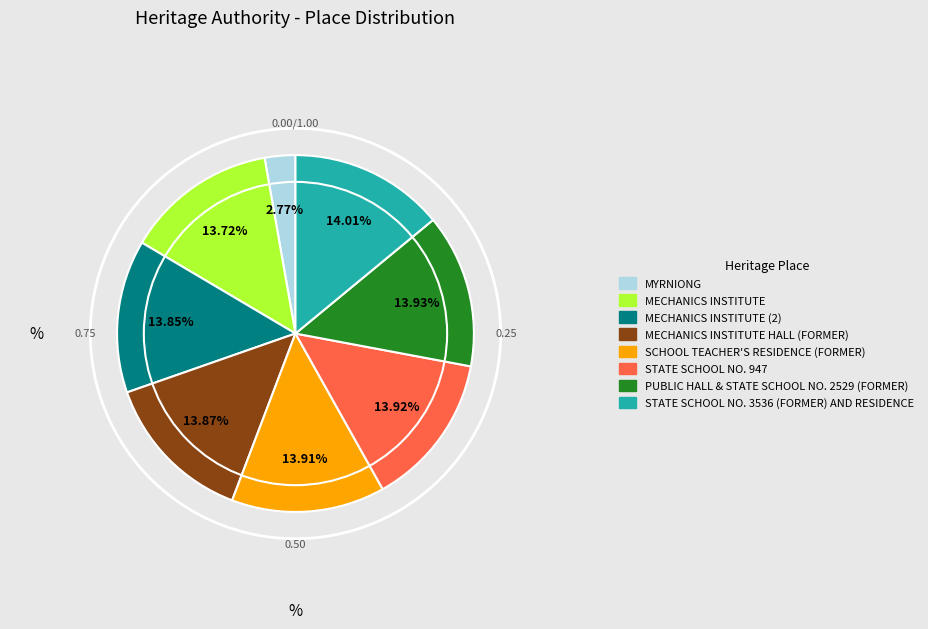

Is there a majority slice in this chart?

No